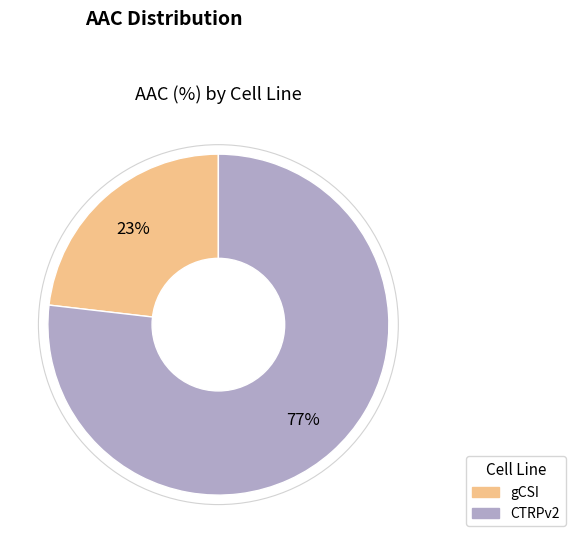

What is the largest slice in the pie chart?

CTRPv2